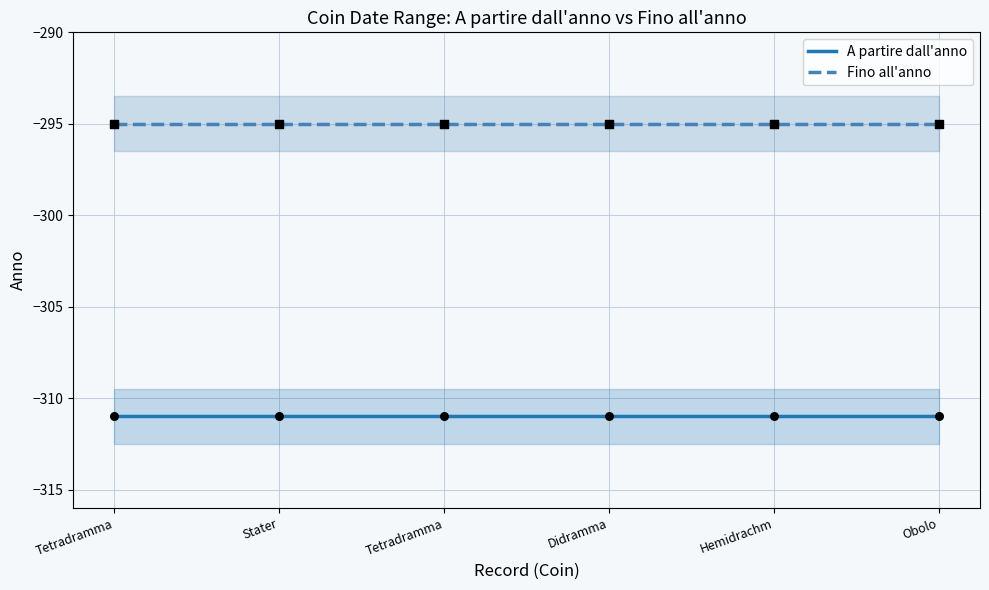

At which category is the sum across all series the highest?

Tetradramma